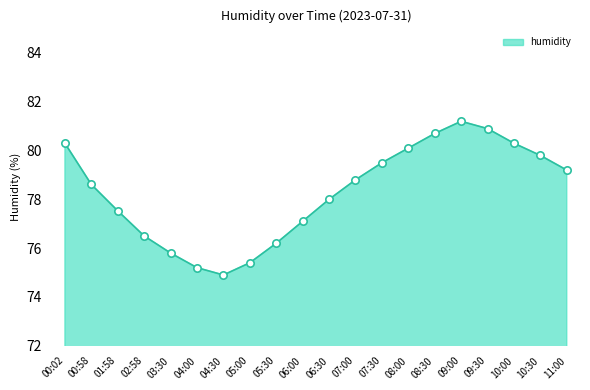

What is the change in value from 05:00 to 10:30?

+4.4